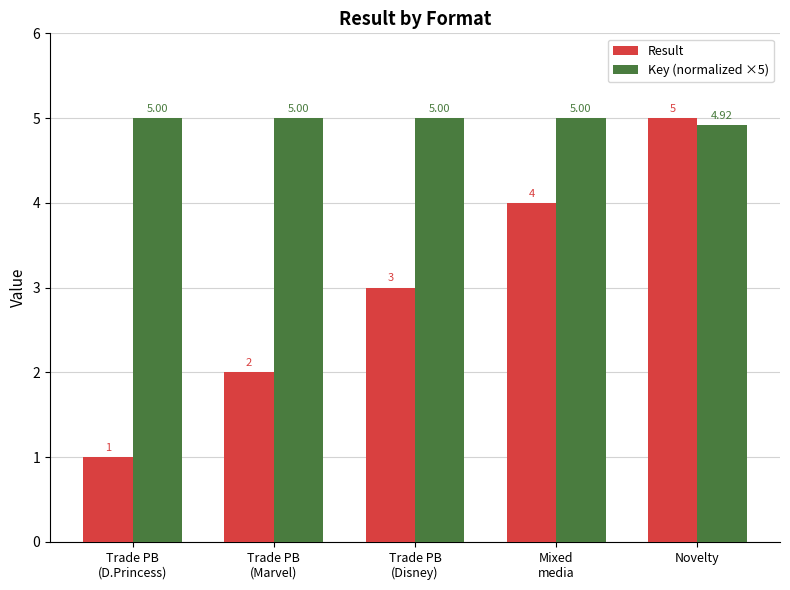

At which label is Result closest to 3?

Trade PB
(Disney)